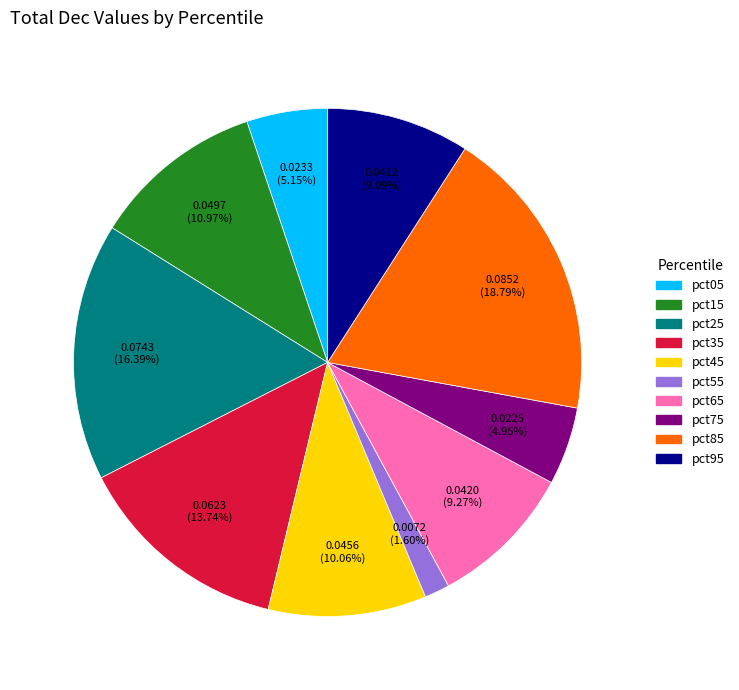

Combined, do pct25 and pct75 account for over 50%?

No